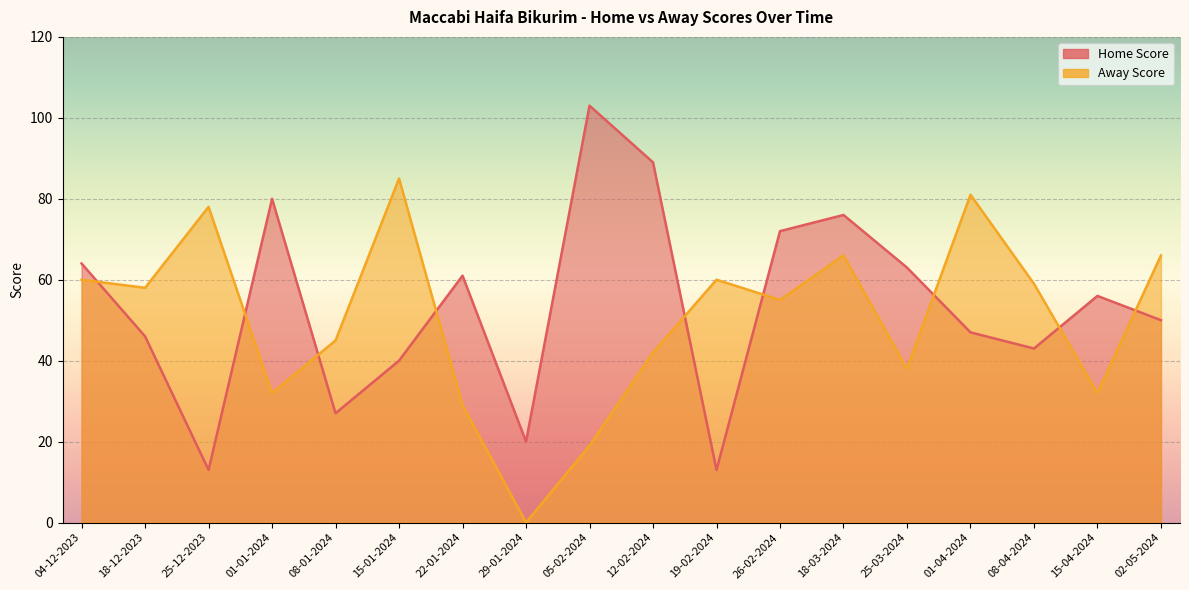

What is the difference between the maximum and minimum values in the Away Score series?

85